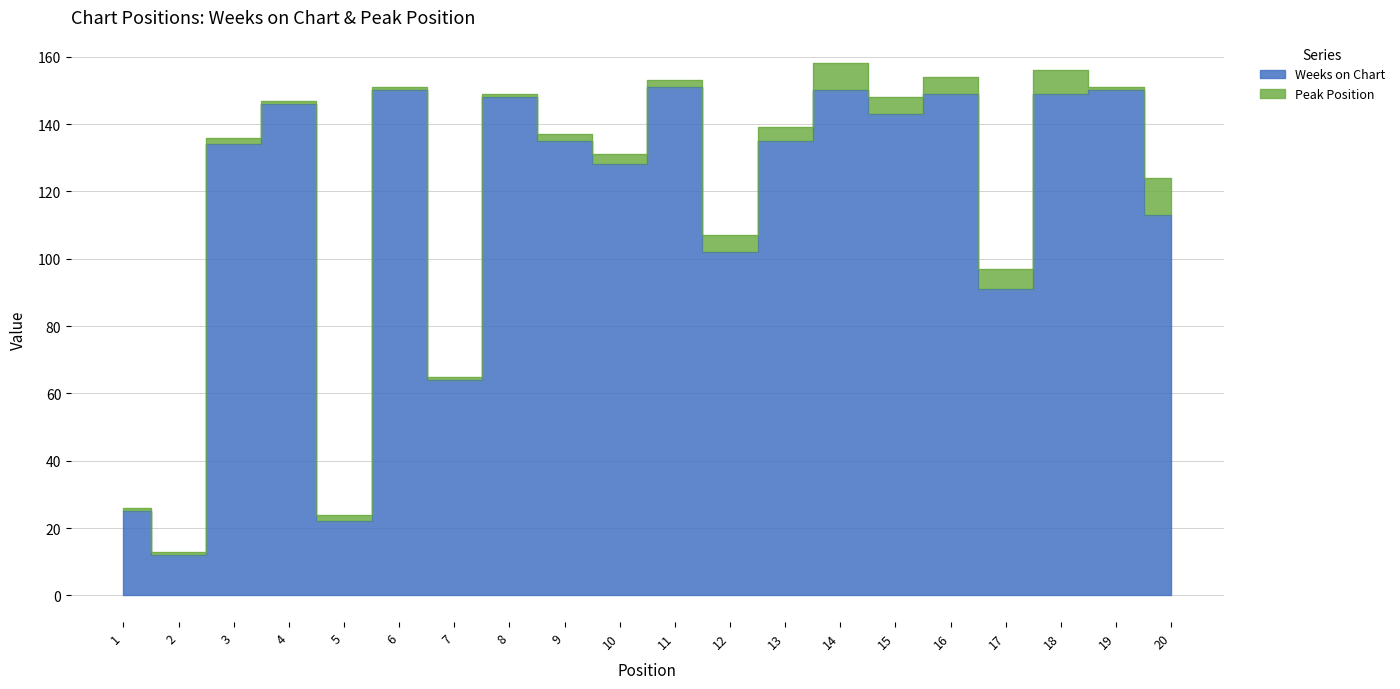

Reading right to left, list all the values displayed in this chart.

113	150	149	91	149	143	150	135	102	151	128	135	148	64	150	22	146	134	12	25